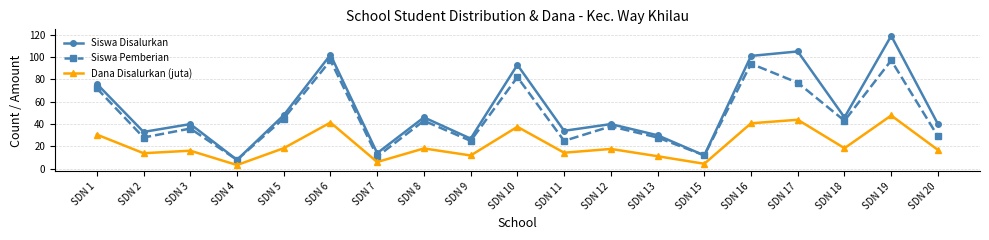

Which series has the largest range (max minus min)?

Siswa Disalurkan